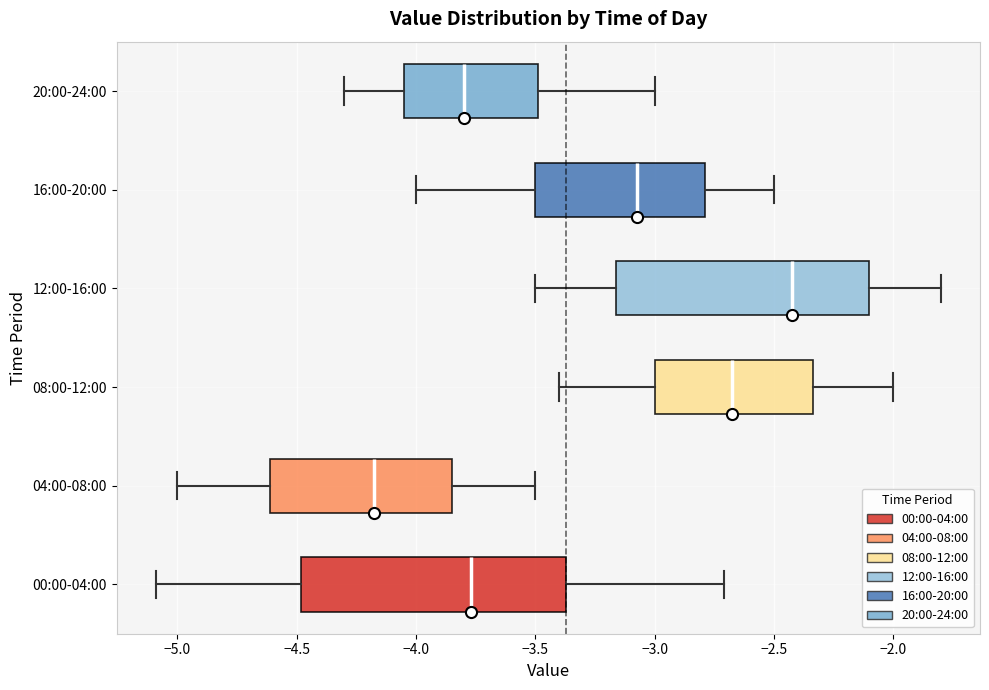

Reading bottom to top, transcribe this box plot: for each box, give where its median line is, the range the box spans, and where its two whiskers end, as read against the x-axis. The values are not printed on the chart, so give them approximately, as read against the axis.

00:00-04:00: median -3.75, box -4.50 to -3.35, whiskers -5.10 to -2.70
04:00-08:00: median -4.15, box -4.60 to -3.85, whiskers -5.00 to -3.50
08:00-12:00: median -2.65, box -3.00 to -2.35, whiskers -3.40 to -2.00
12:00-16:00: median -2.40, box -3.15 to -2.10, whiskers -3.50 to -1.80
16:00-20:00: median -3.05, box -3.50 to -2.80, whiskers -4.00 to -2.50
20:00-24:00: median -3.80, box -4.05 to -3.50, whiskers -4.30 to -3.00